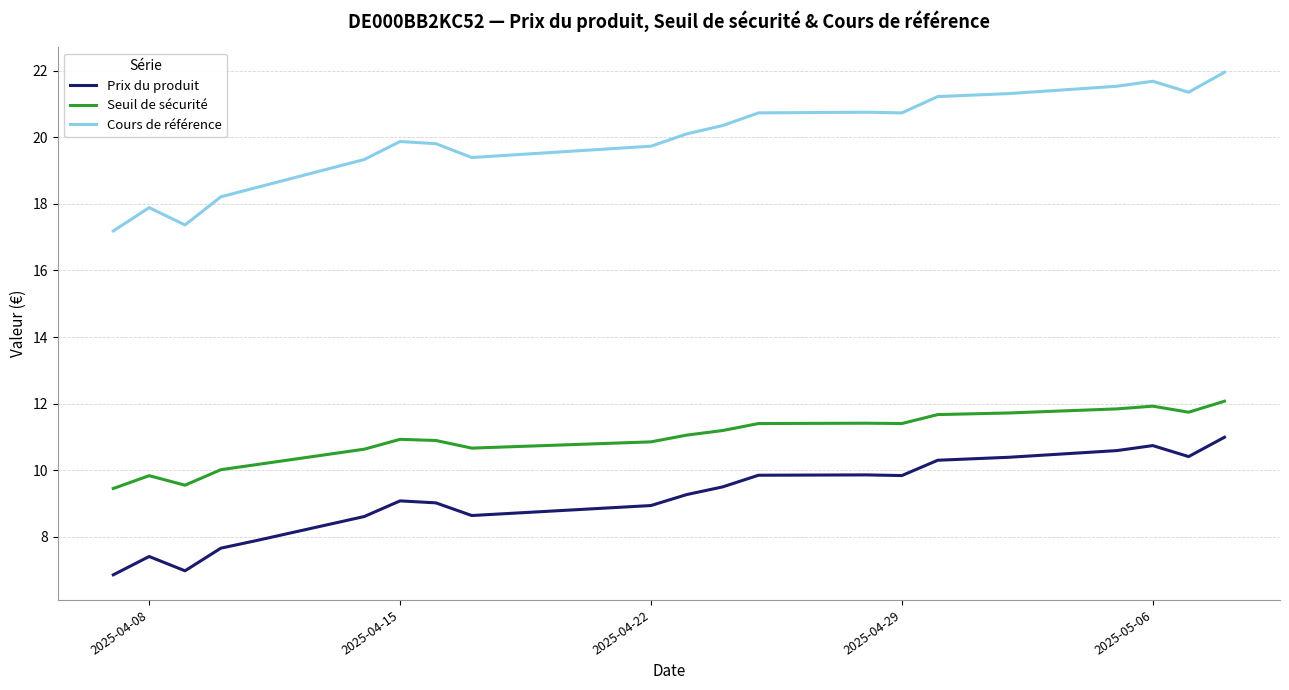

Which series has the widest spread of values?

Cours de référence